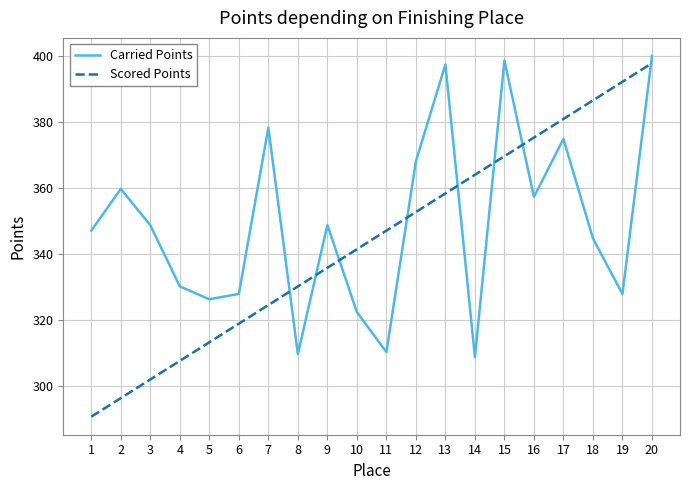

What is the total value across all series at 13?

755.7